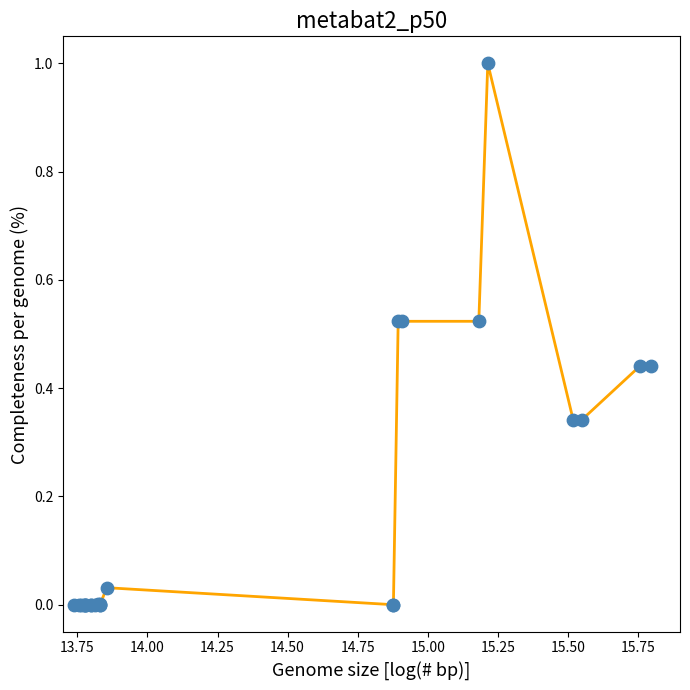

What is the greatest value displayed?

1.0